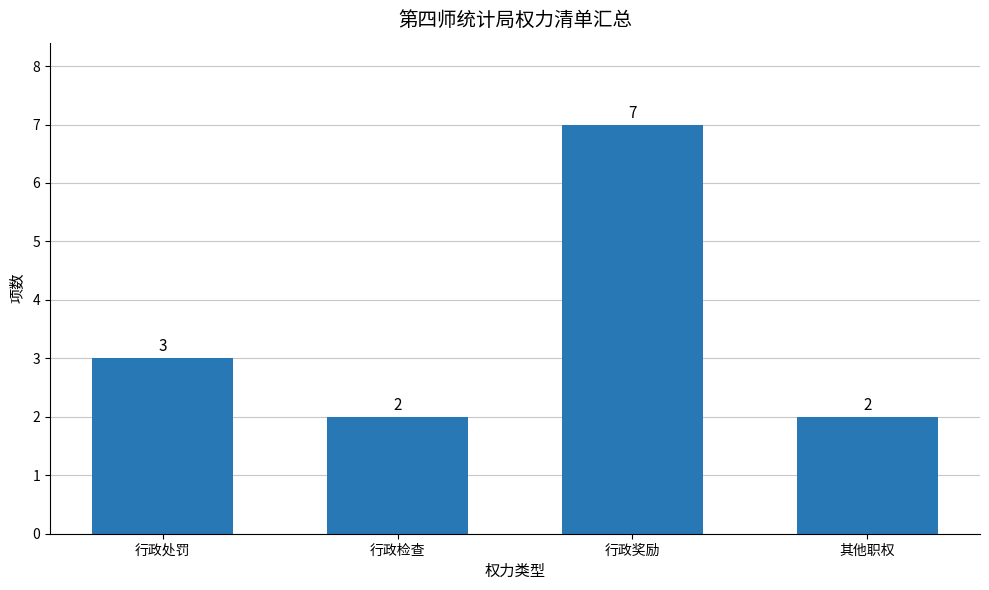

What is the sum of the values at 行政奖励 and 其他职权?

9